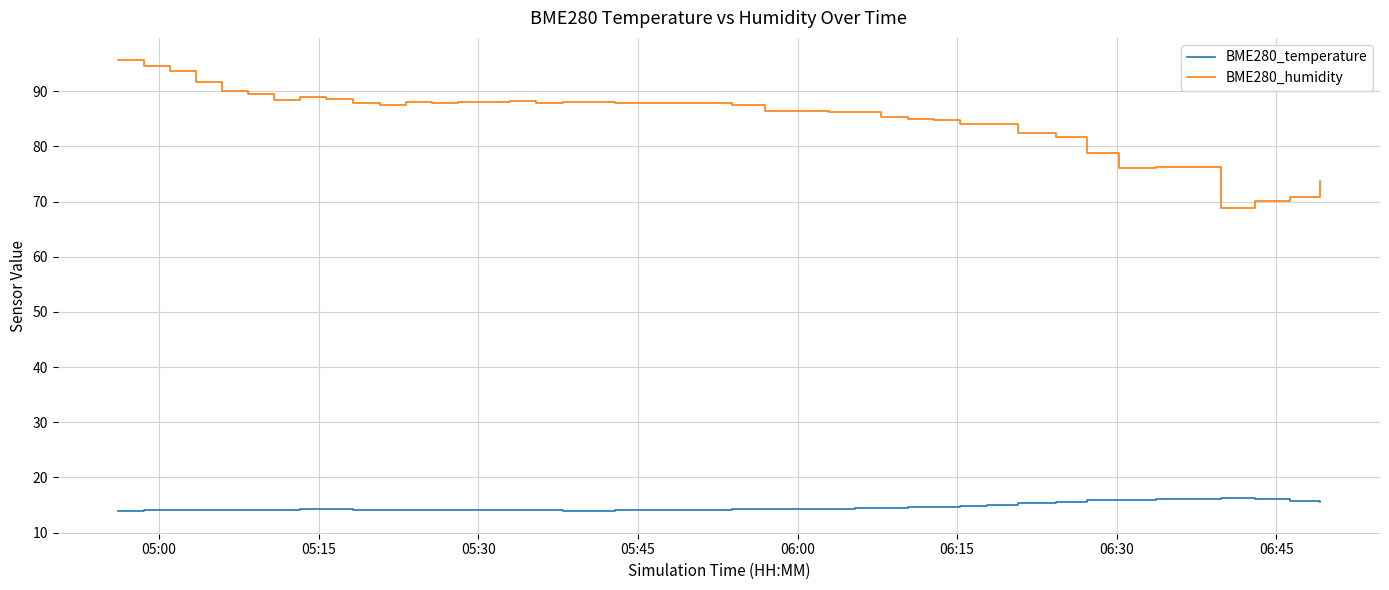

True or false: BME280_humidity and BME280_temperature intersect in this chart.

False